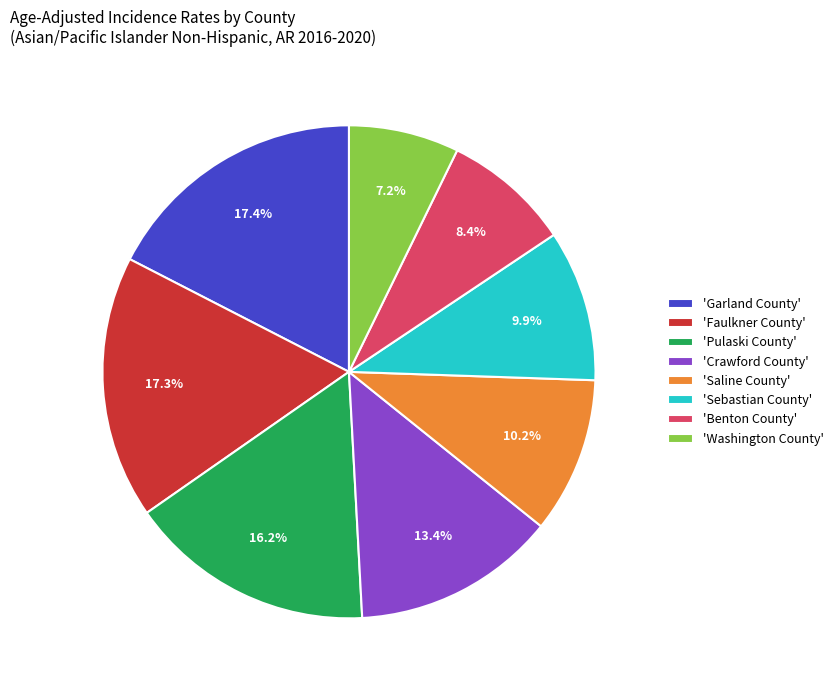

Is there any slice that represents more than half of the pie?

No